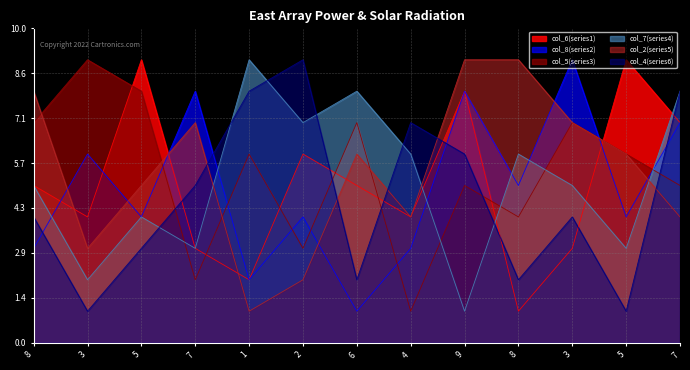

Reading left to right, list all the values displayed in this chart.

col_6: 8=5	3=4	5=9	7=3	1=2	2=6	6=5	4=4	9=8	8=1	3=3	5=9	7=7
col_8: 8=3	3=6	5=4	7=8	1=2	2=4	6=1	4=3	9=8	8=5	3=9	5=4	7=7
col_5: 8=7	3=9	5=8	7=2	1=6	2=3	6=7	4=1	9=5	8=4	3=7	5=6	7=5
col_7: 8=5	3=2	5=4	7=3	1=9	2=7	6=8	4=6	9=1	8=6	3=5	5=3	7=8
col_2: 8=8	3=3	5=5	7=7	1=1	2=2	6=6	4=4	9=9	8=9	3=7	5=6	7=4
col_4: 8=4	3=1	5=3	7=5	1=8	2=9	6=2	4=7	9=6	8=2	3=4	5=1	7=8